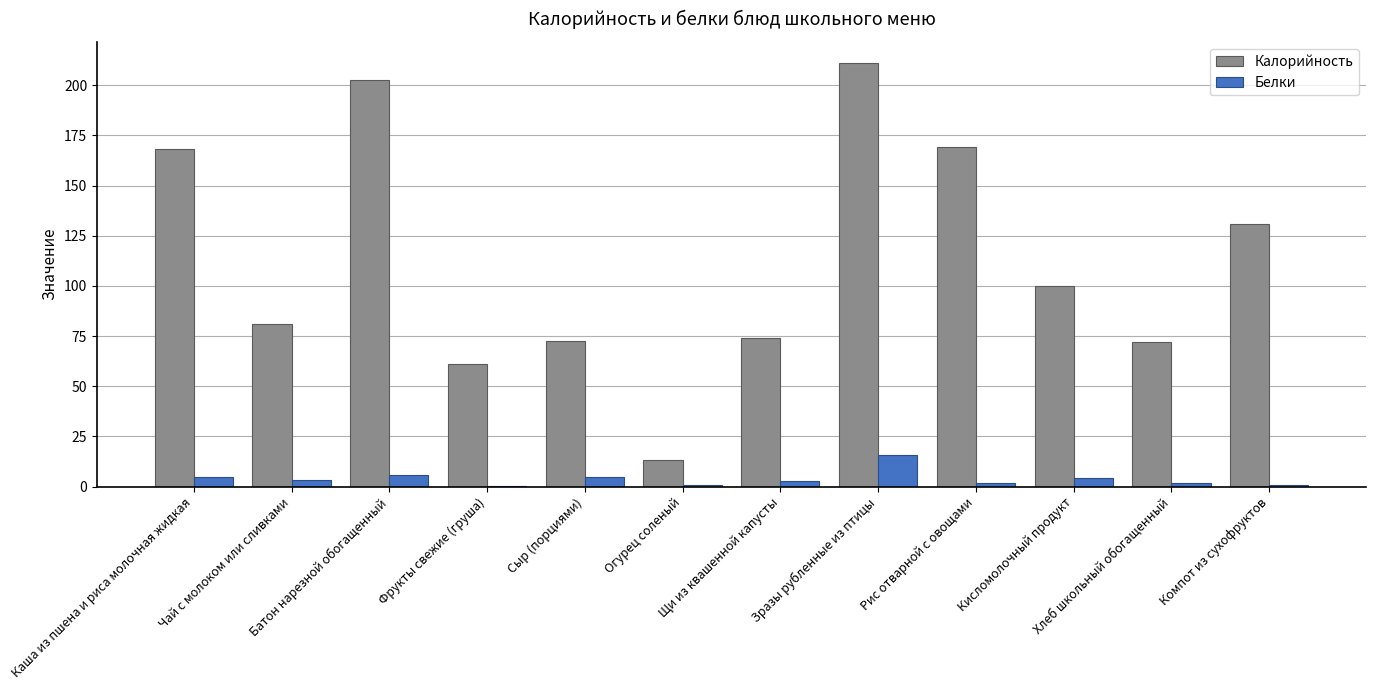

Which series has the largest total across all categories?

Калорийность